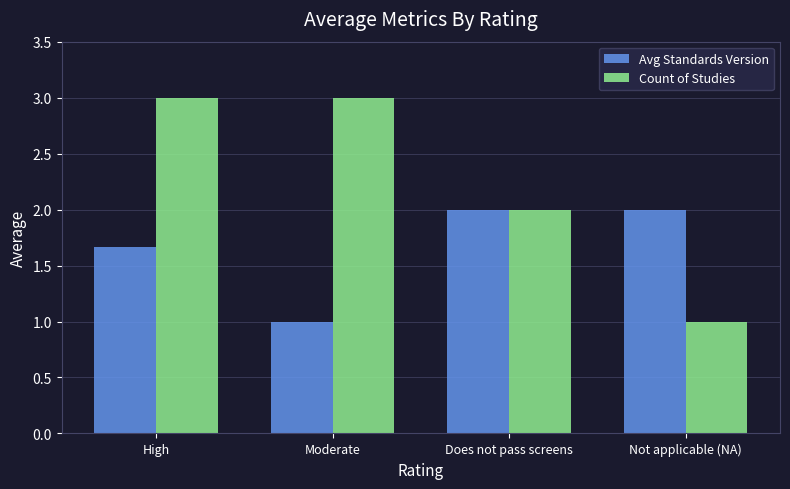

What is the minimum value for Avg Standards Version?

1.0